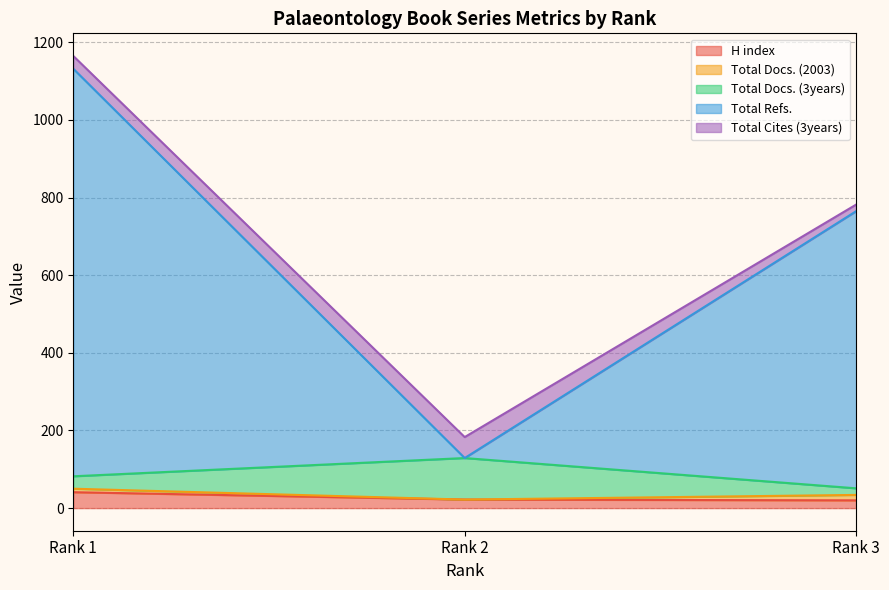

The value of H index at Rank 1 is 41. True or false?

True